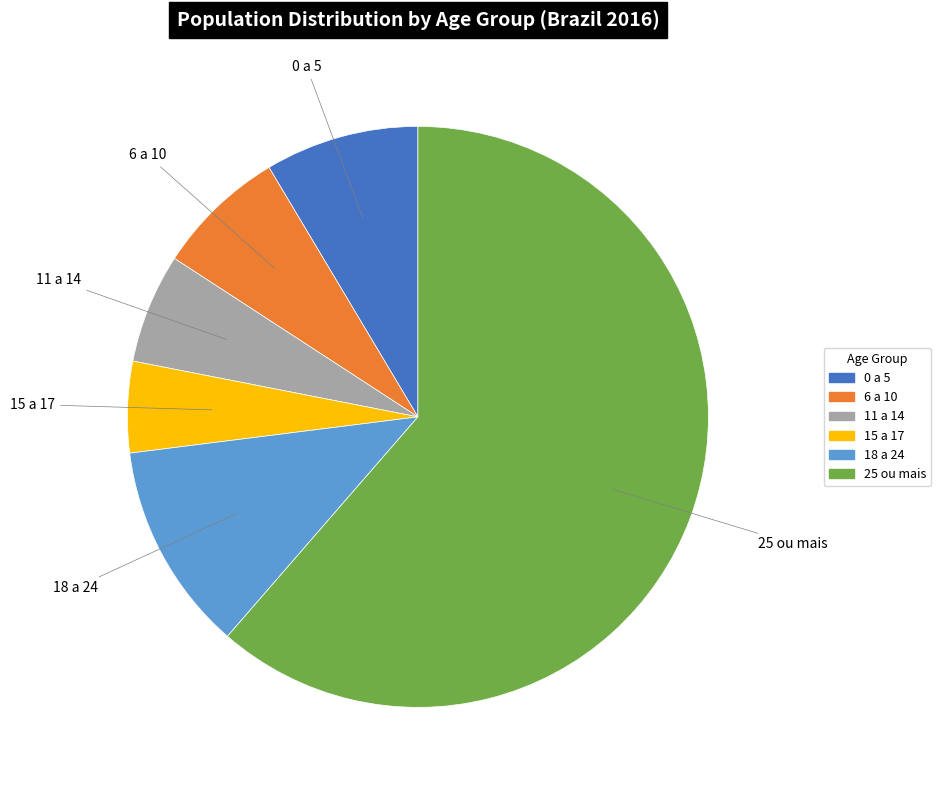

Which category has the biggest portion of the pie?

25 ou mais